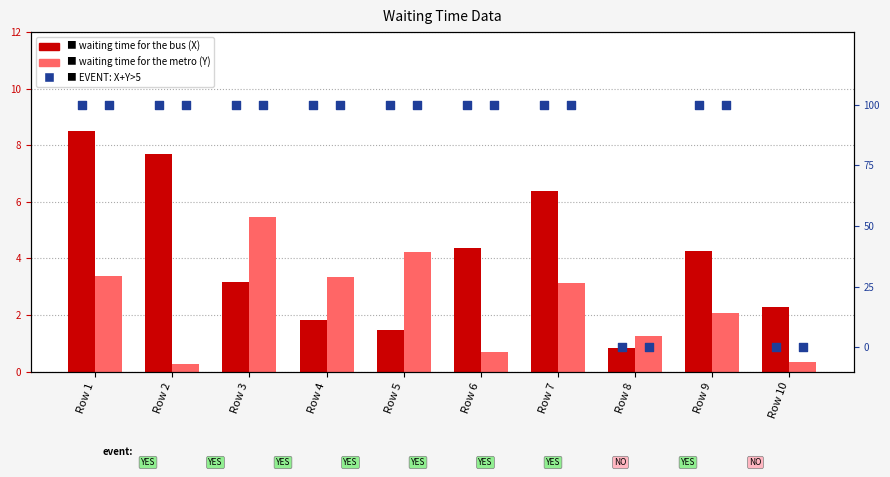

Which series has the largest total across all categories?

waiting time for the bus (X)